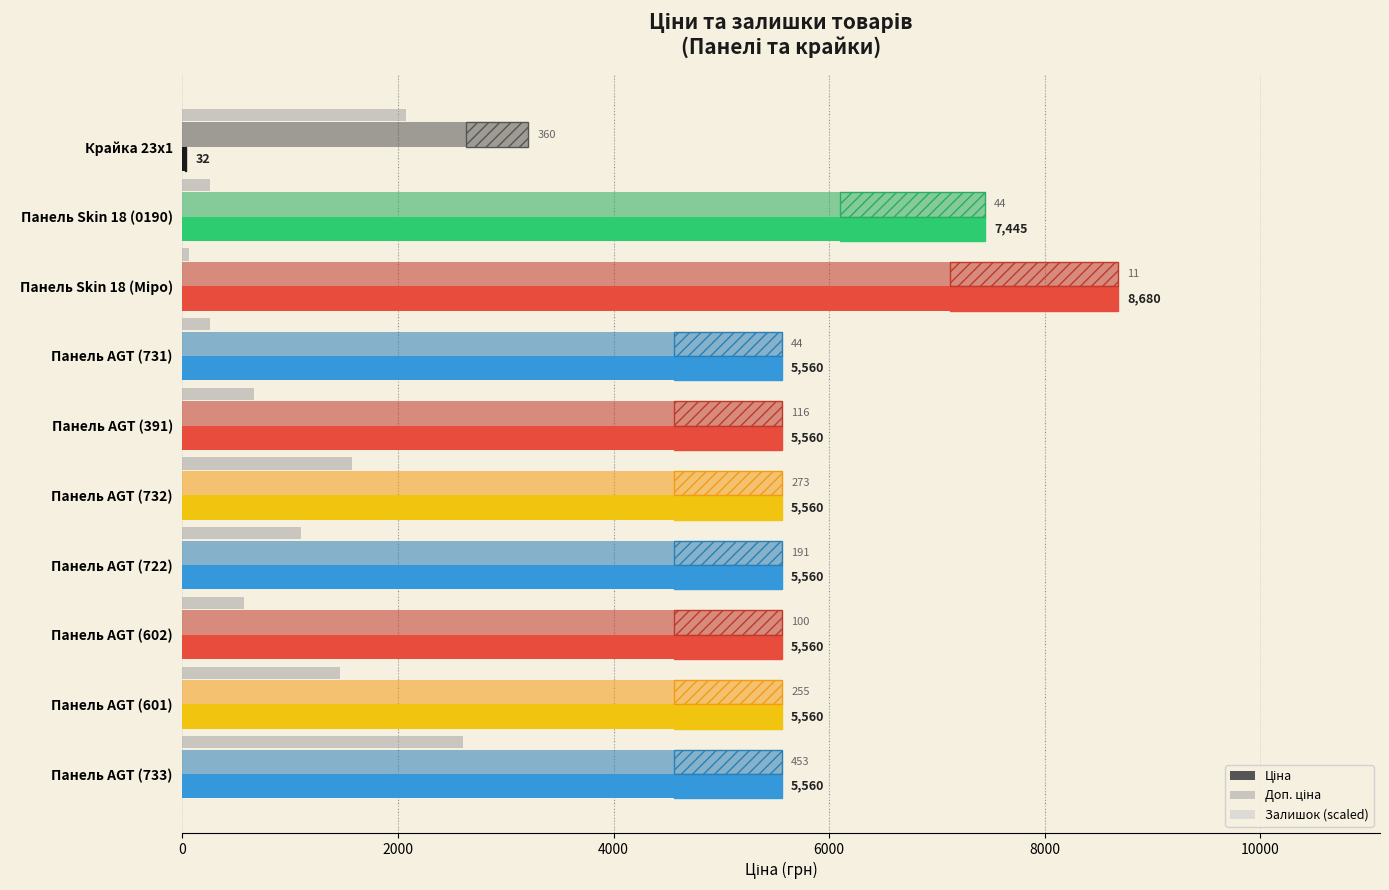

How many bars are there in total?

30